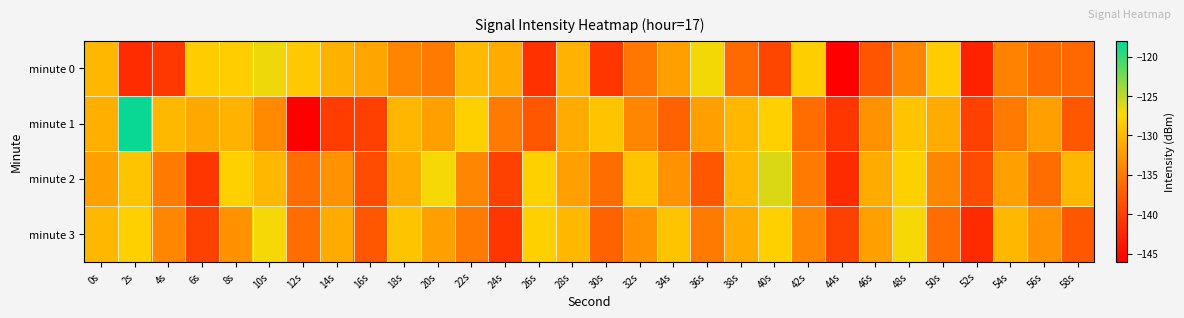

Which series has the largest total across all categories?

minute 2